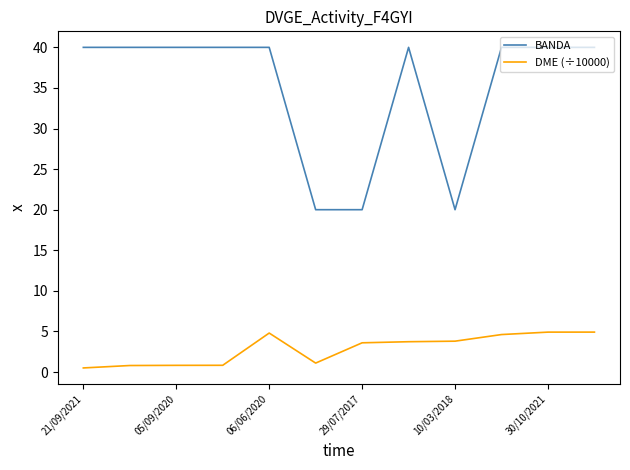

Rank the series by their maximum value, from lowest to highest.

DME (÷10000), BANDA